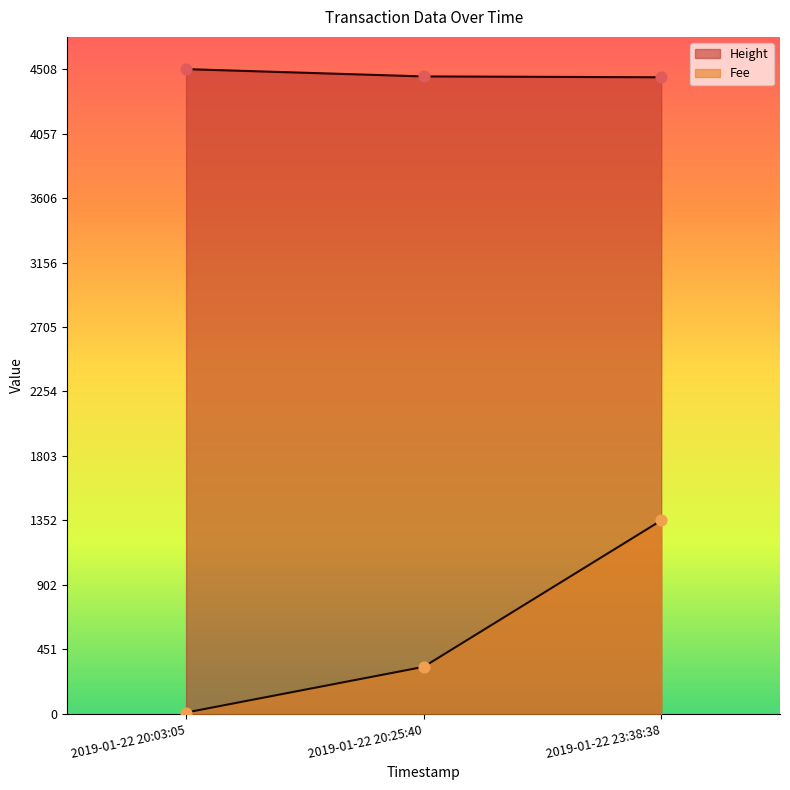

At which category is the sum across all series the highest?

2019-01-22 23:38:38